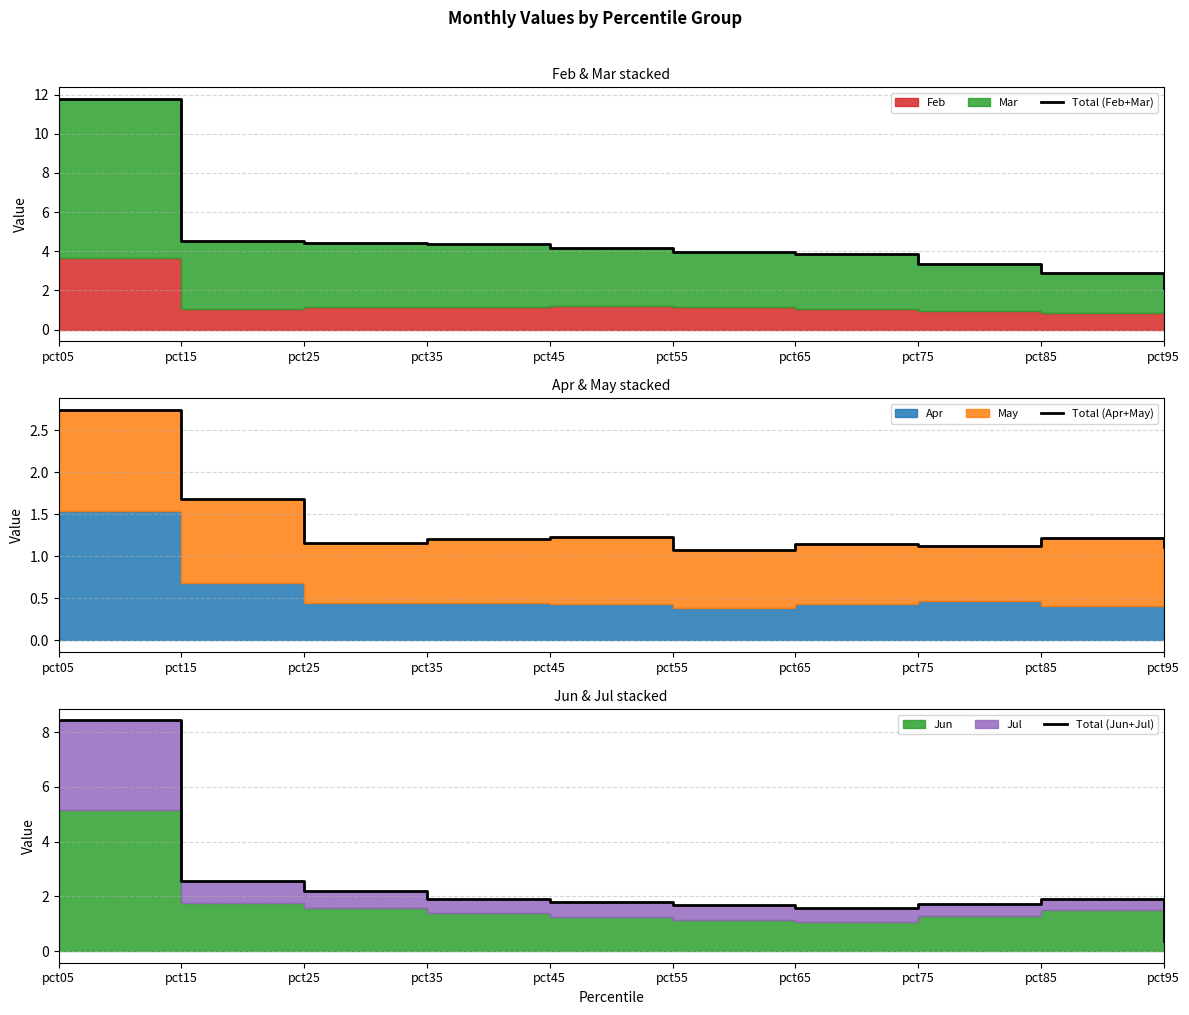

Which series has the largest total across all categories?

Total (Feb+Mar)